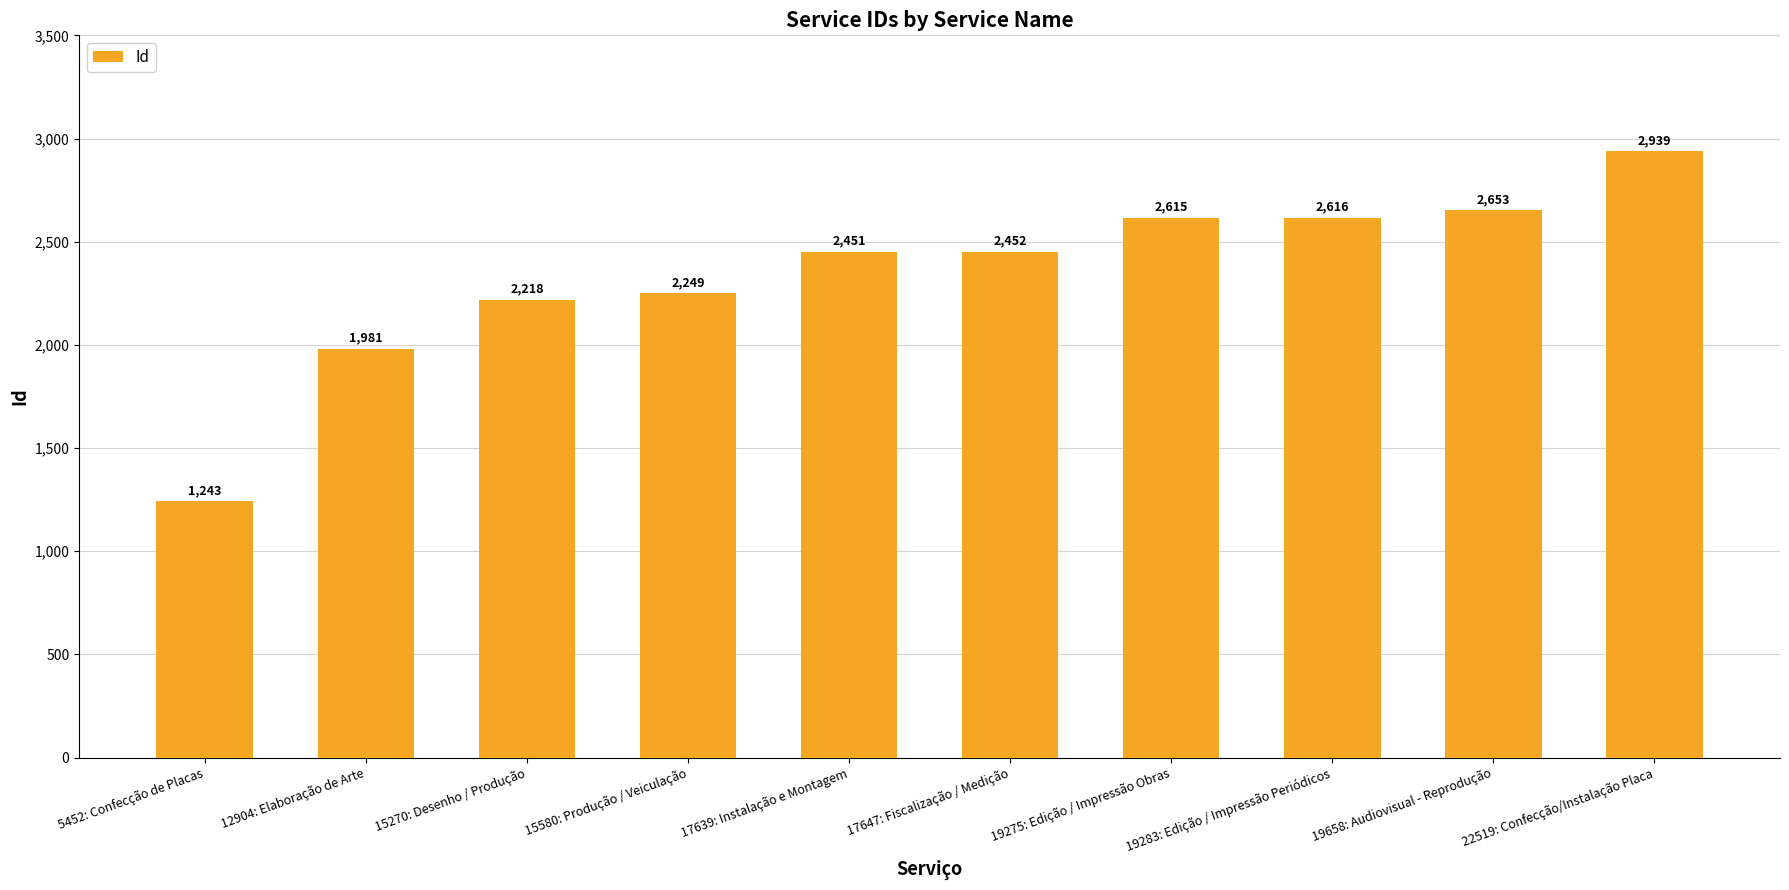

What is the label of the 8th bar from the left?

19283: Edição / Impressão Periódicos